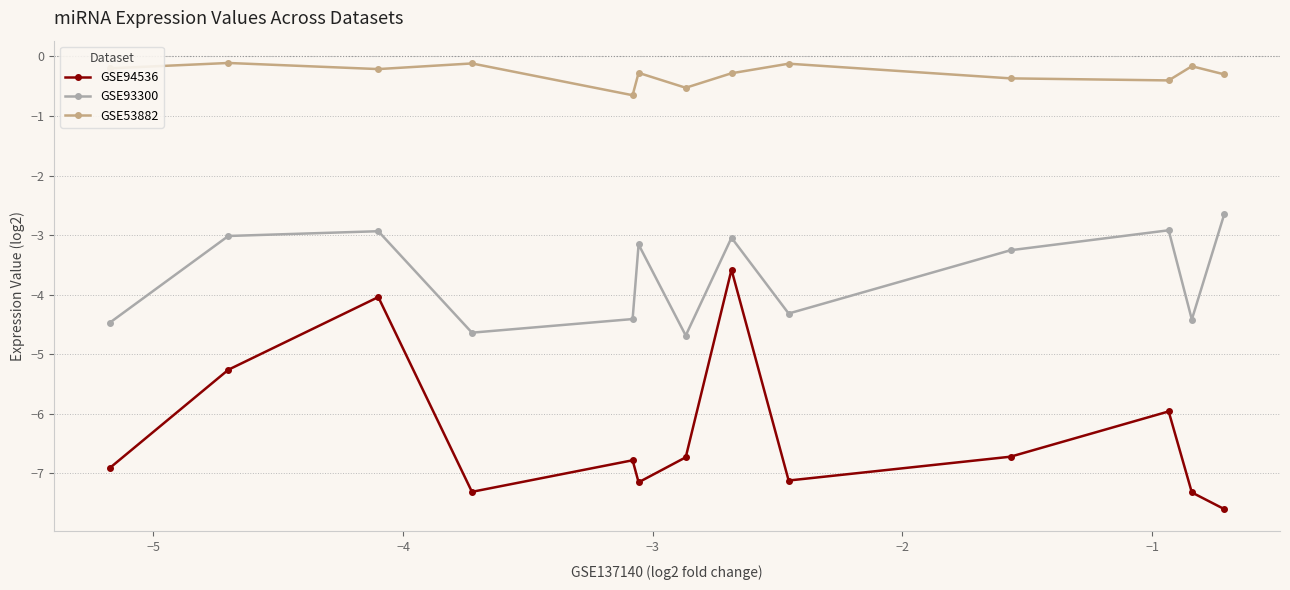

What is the average value of the GSE94536 series?

-6.3